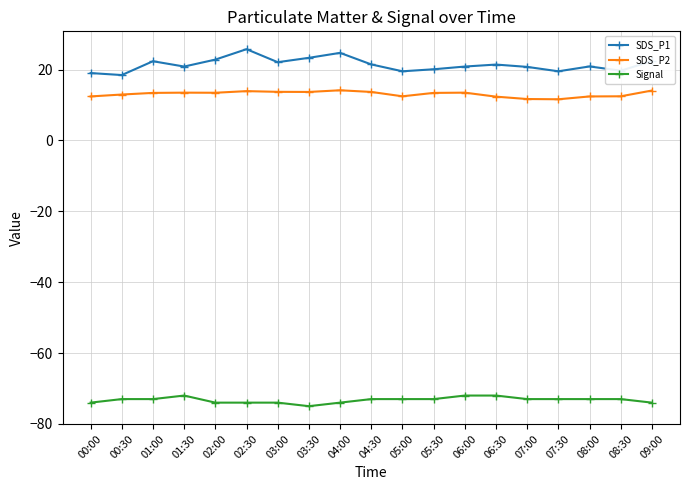

What is the difference between the maximum and minimum values in the Signal series?

3.0